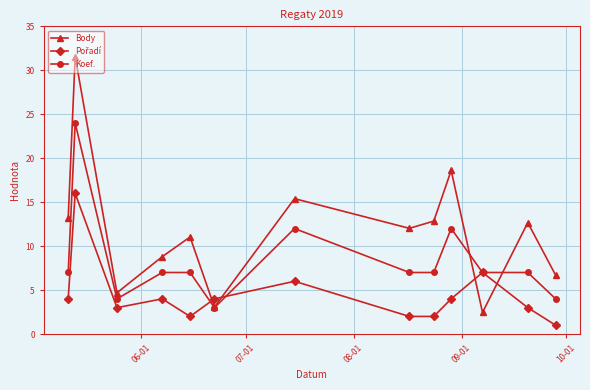

Which series has the widest spread of values?

Body